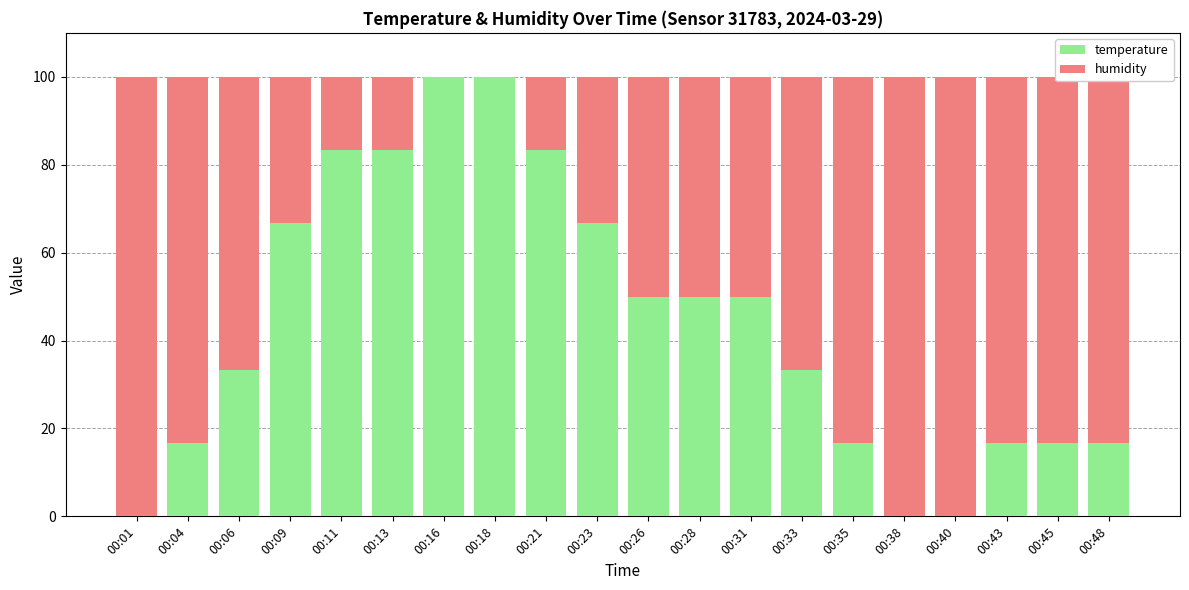

True or false: temperature has a value of 100.0 at 00:18.

True